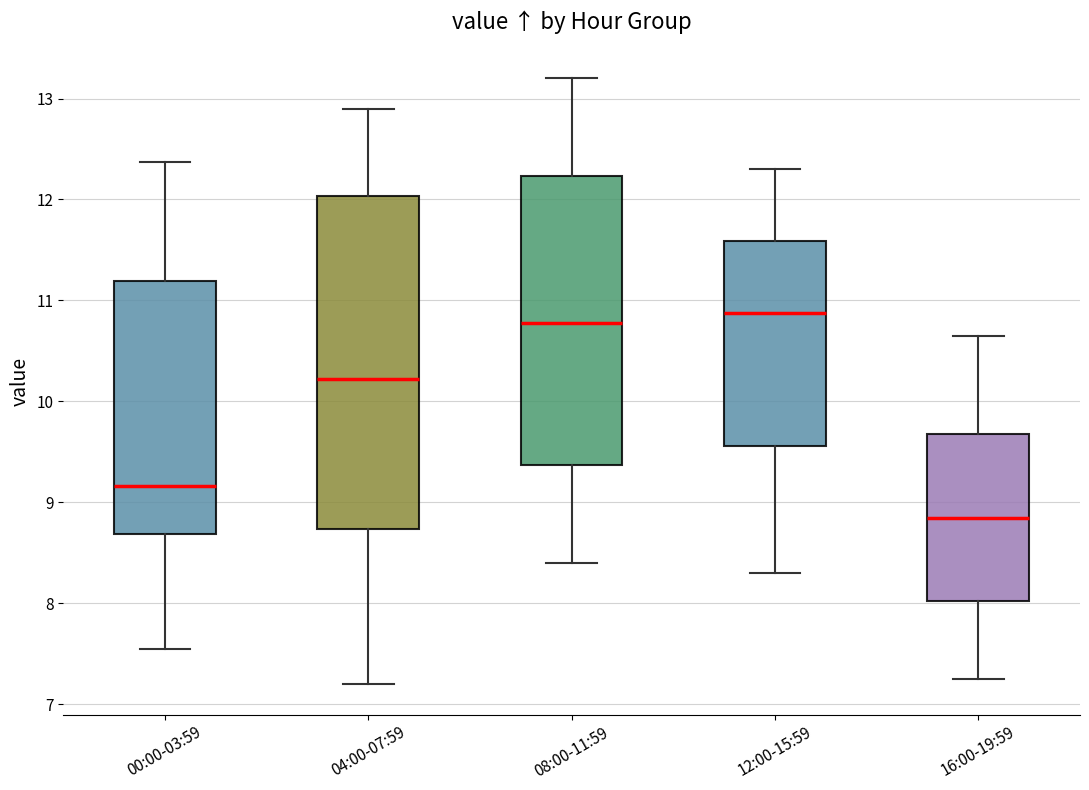

Where is the upper edge of the box for 16:00-19:59 on the y-axis? The values are not printed on the chart, so give them approximately, as read against the axis.

9.7